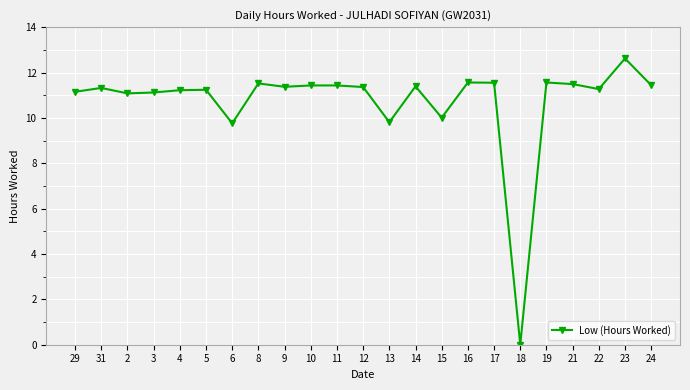

What is the average value?

10.7